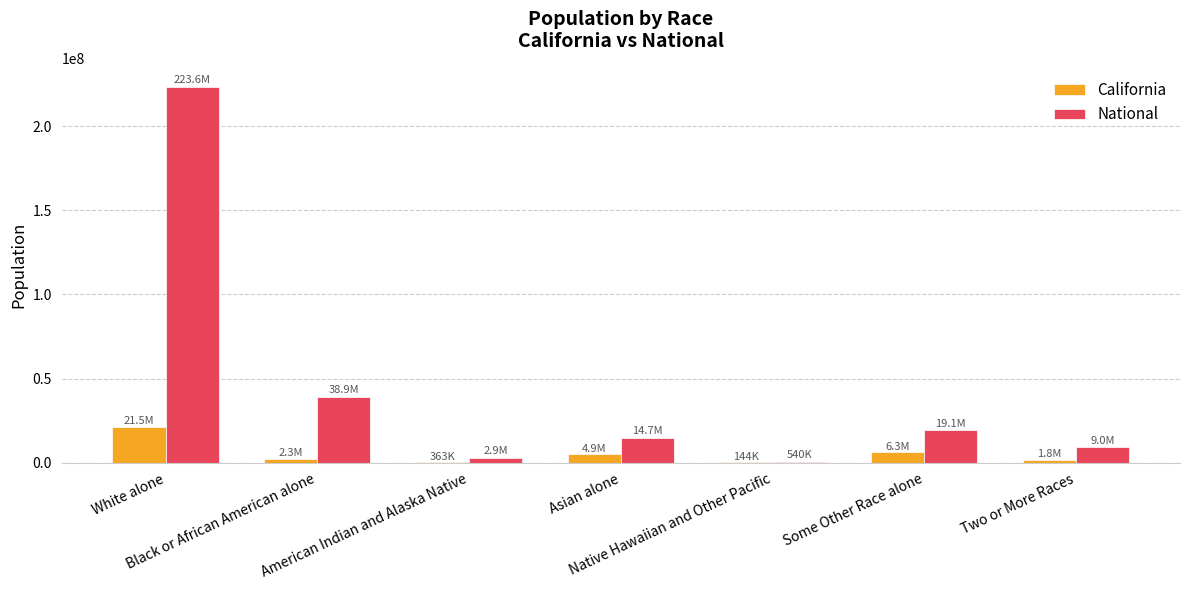

At which label does National reach its peak?

White alone